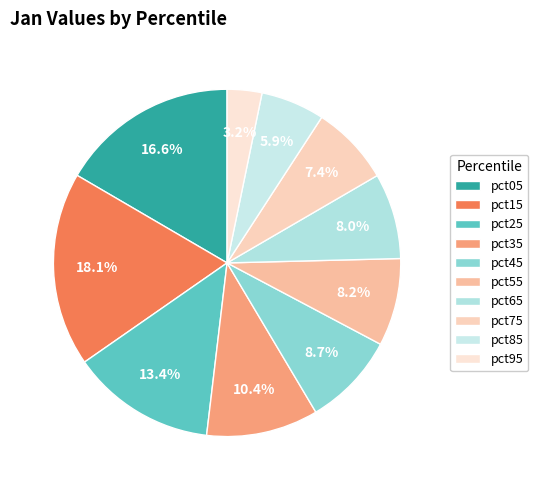

Is pct75 the majority of the pie?

No